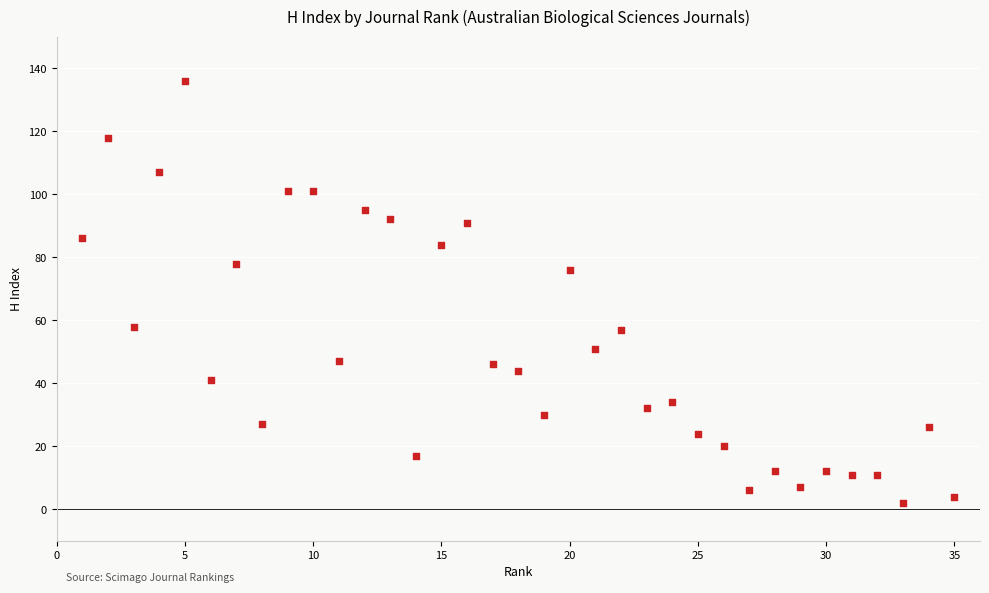

What Y value in the scatter plot is closest to 69?

76